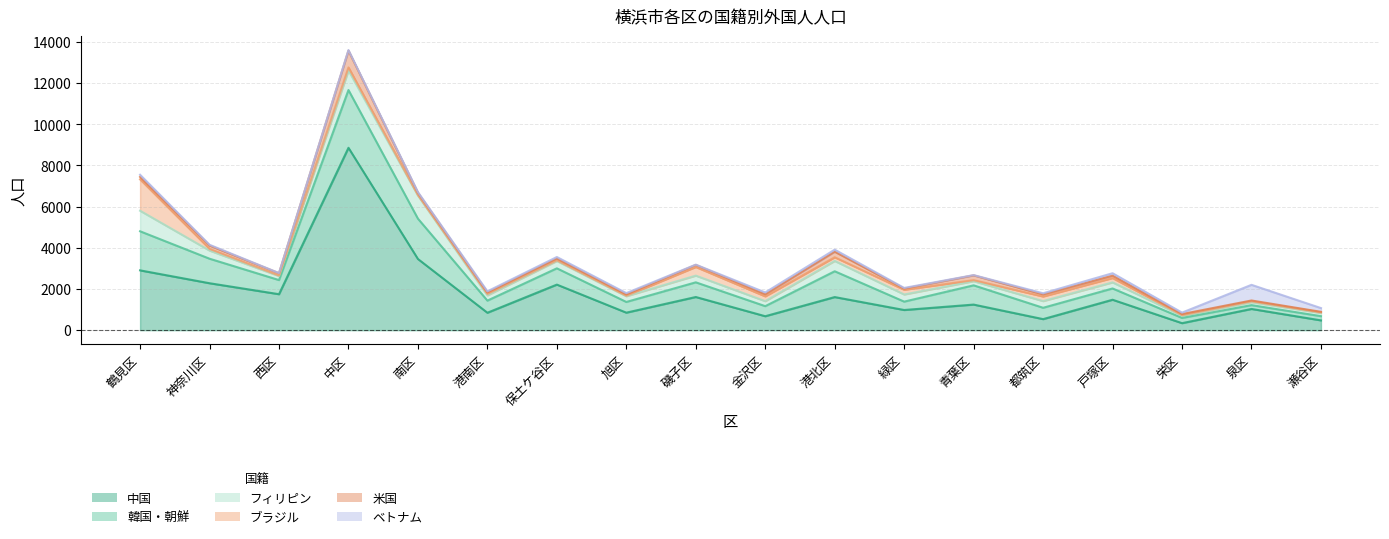

How many interior local valleys does the 米国 series have?

6